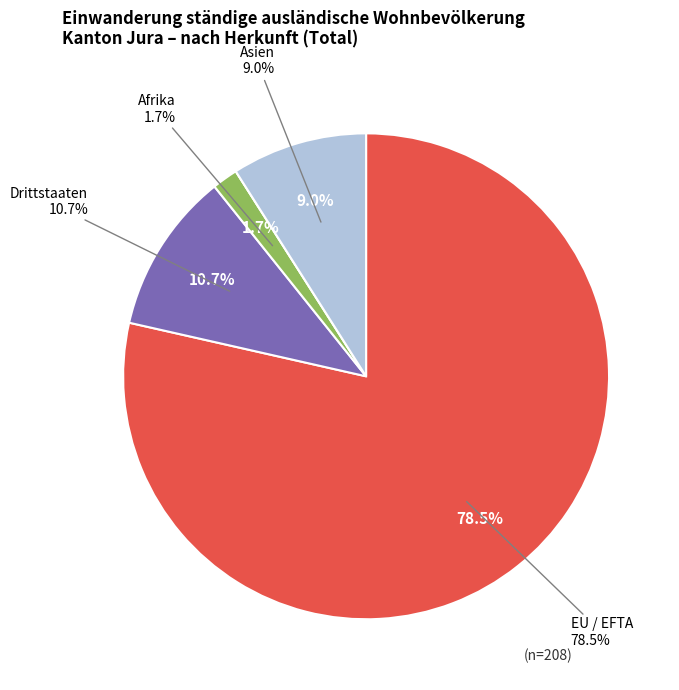

What percentage do Drittstaaten and Asien together represent?

19.7%